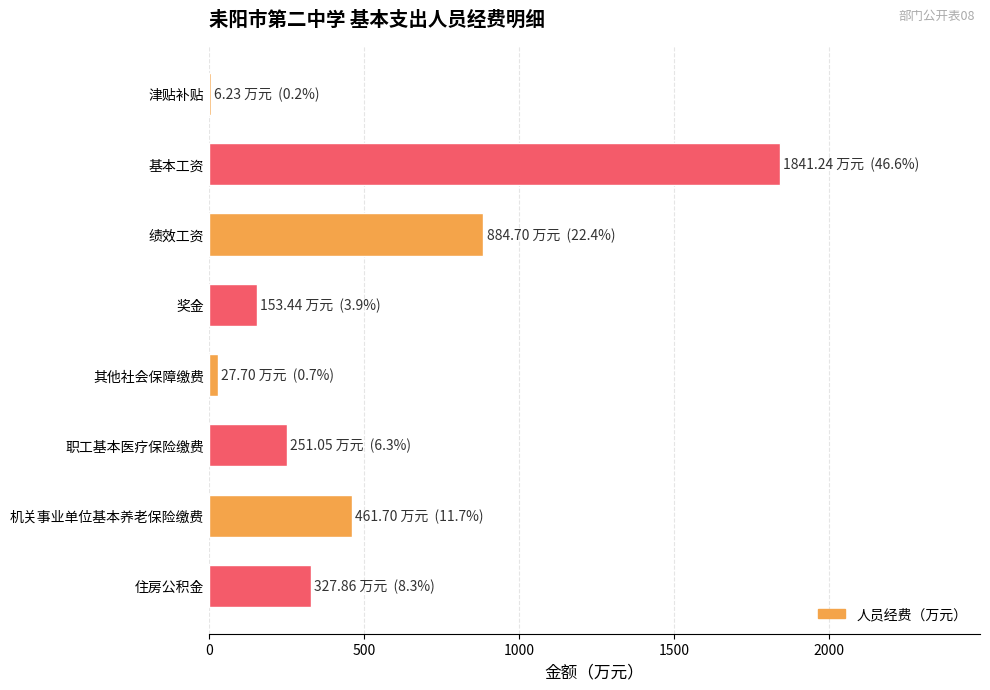

How many values exceed 327?

4